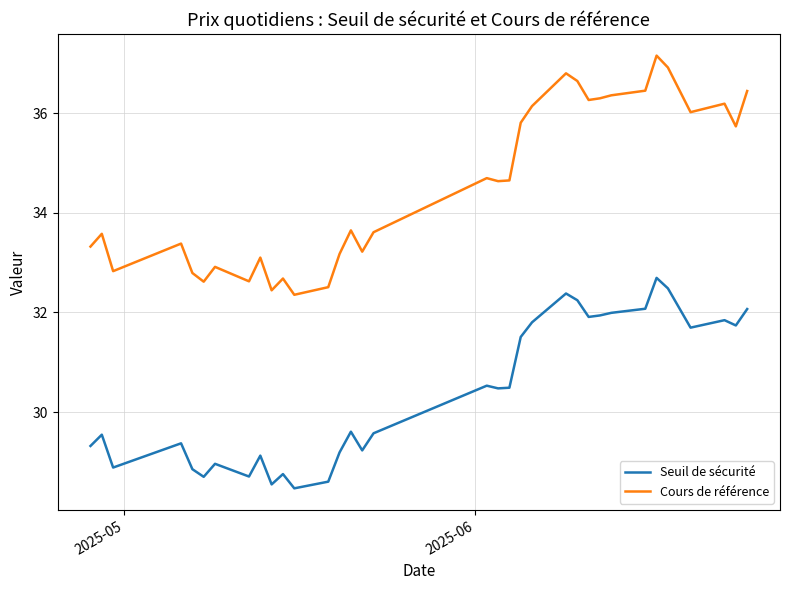

What is the greatest value displayed?

37.2